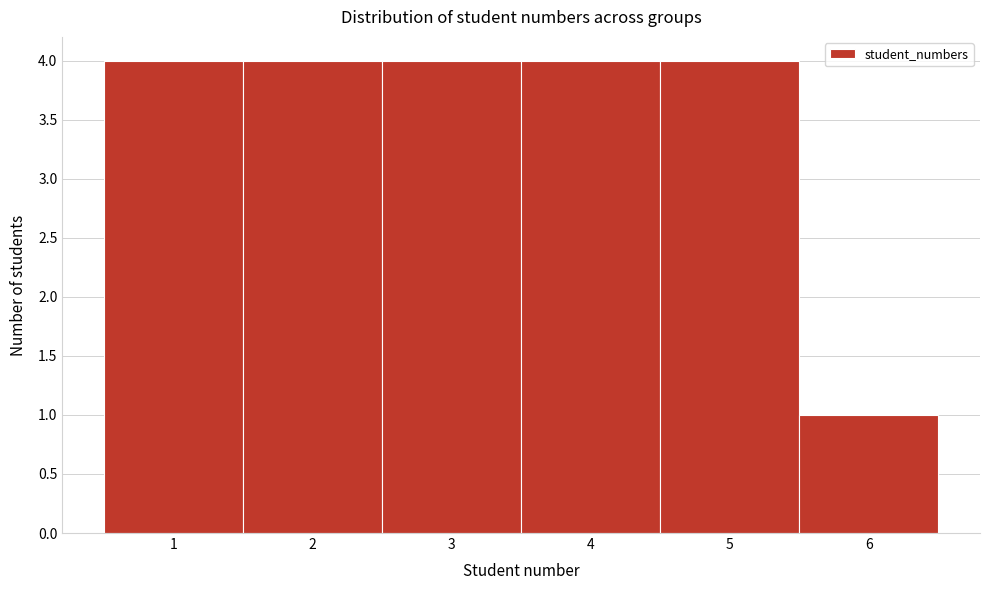

Reading left to right, transcribe this chart: for each bar, give the range it covers on the x-axis and its height. The values are not printed on the chart, so give them approximately, as read against the axis.

0.5 to 1.5: 4
1.5 to 2.5: 4
2.5 to 3.5: 4
3.5 to 4.5: 4
4.5 to 5.5: 4
5.5 to 6.5: 1